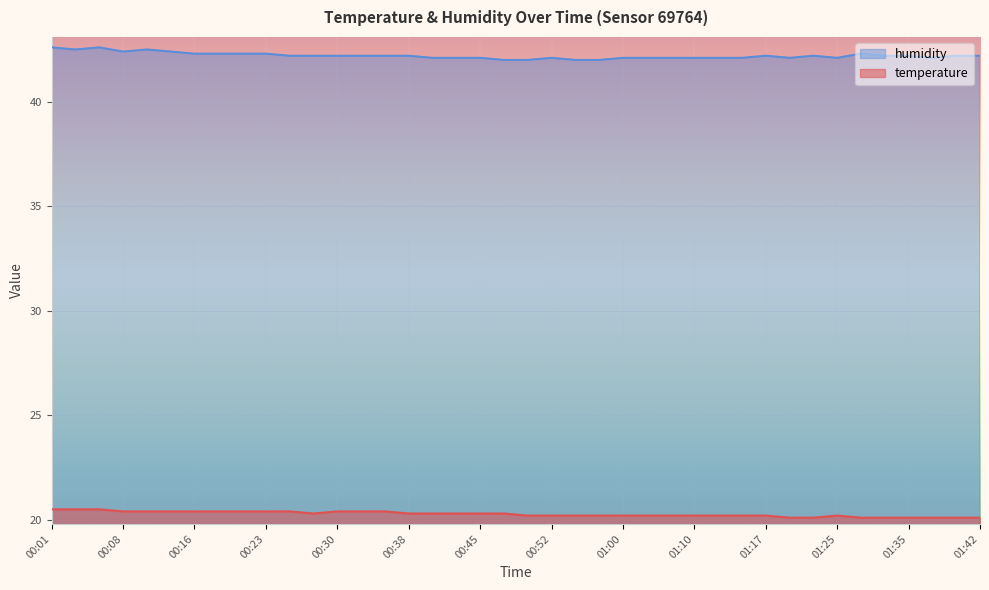

What is the sum of all humidity values?

1688.2